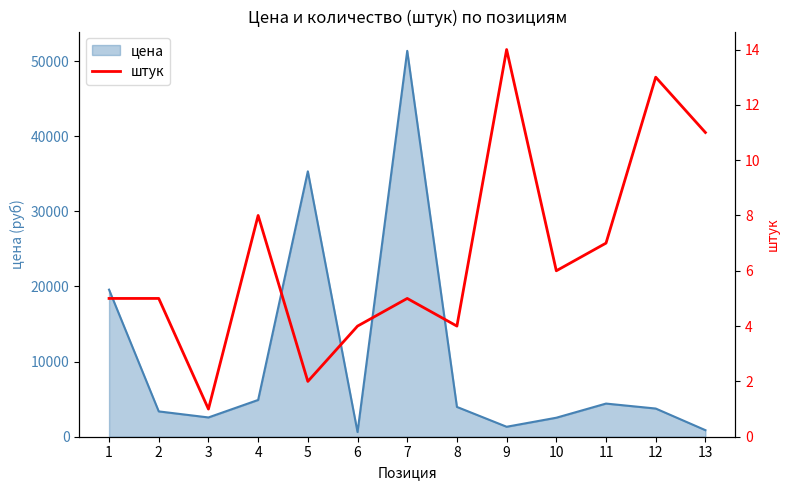

The value at 7 is 8. True or false?

False